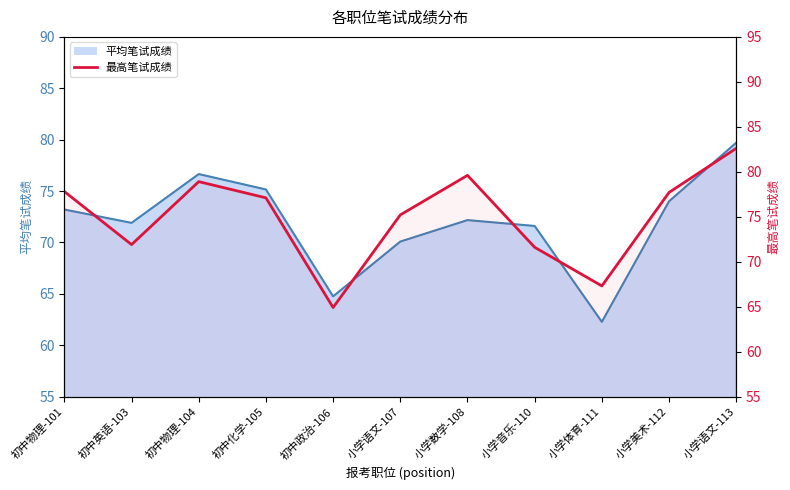

Does the chart have visible grid lines?

No